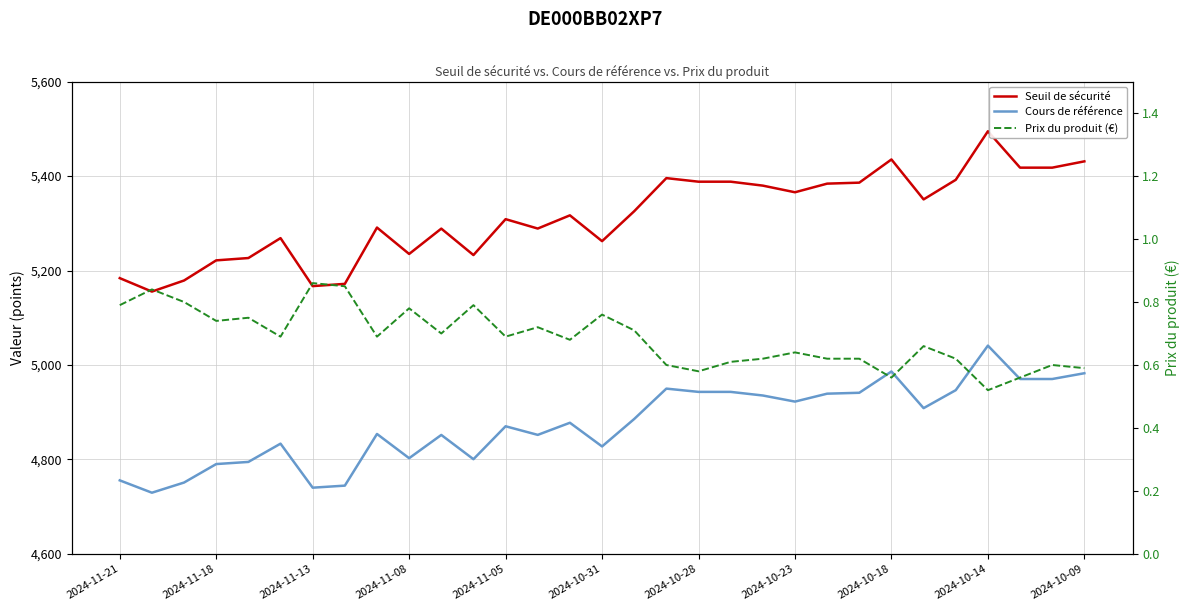

True or false: Cours de référence and Prix du produit (€) intersect in this chart.

False